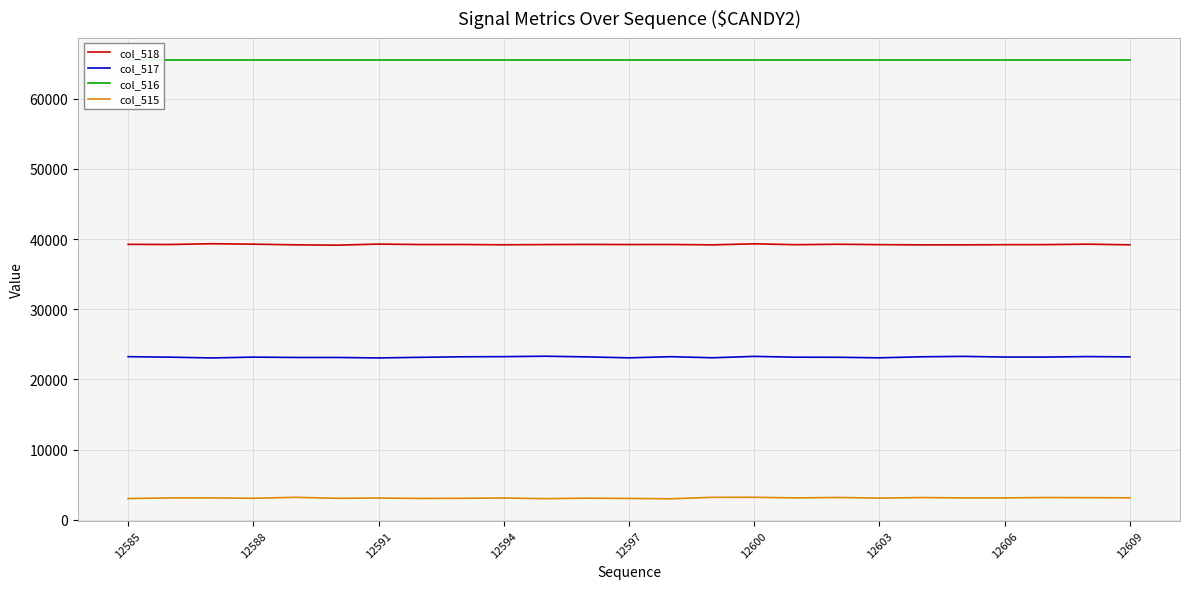

True or false: col_518 and col_515 cross at least once.

False